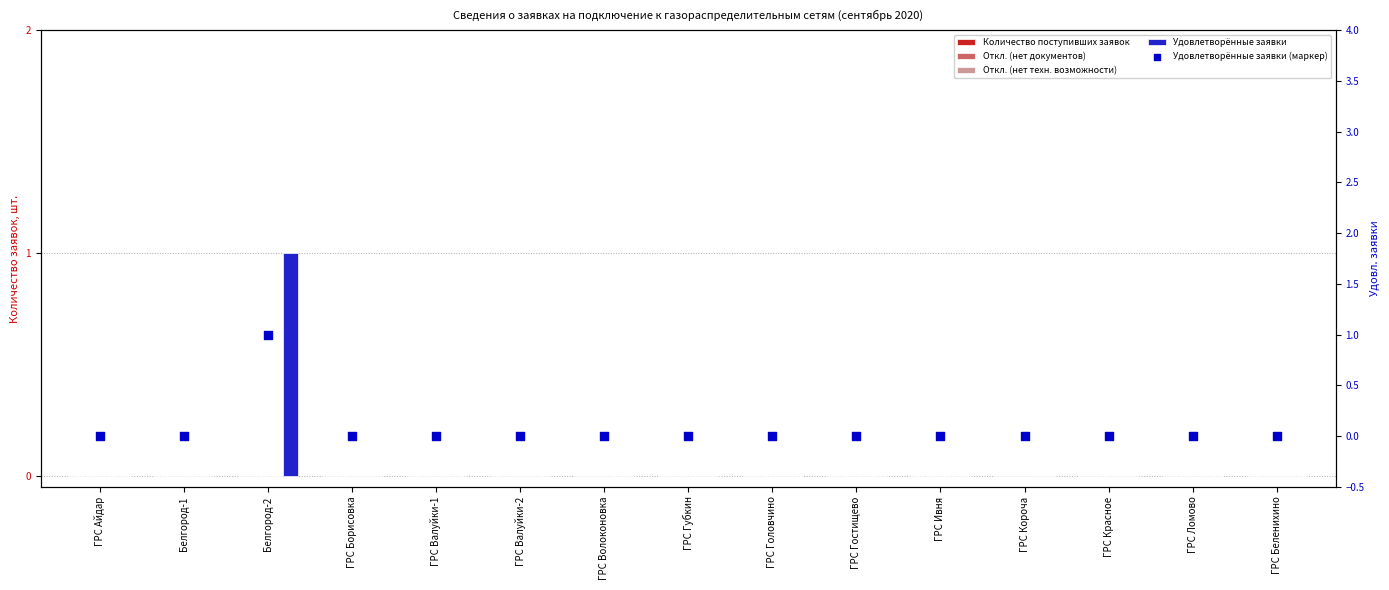

At how many categories does at least one series exceed 0?

1